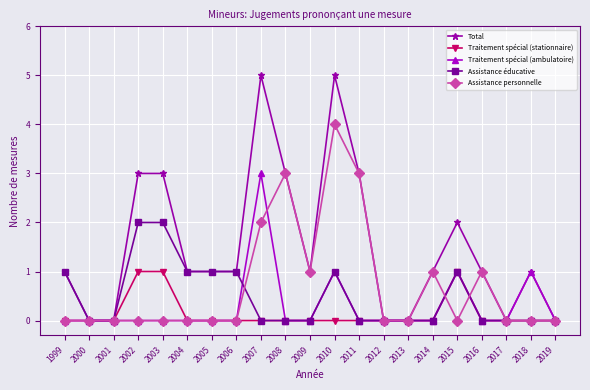

The Assistance éducative series shows 0 at 2017. True or false?

True